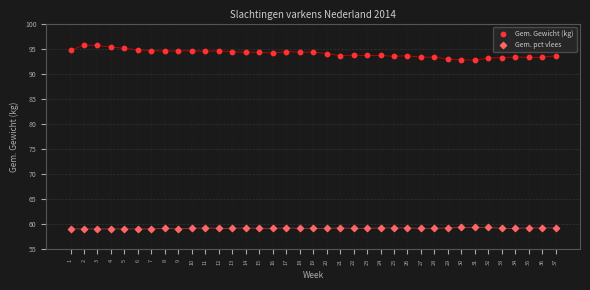

Across all data points, what is the range of X values (max minus min)?

36.0